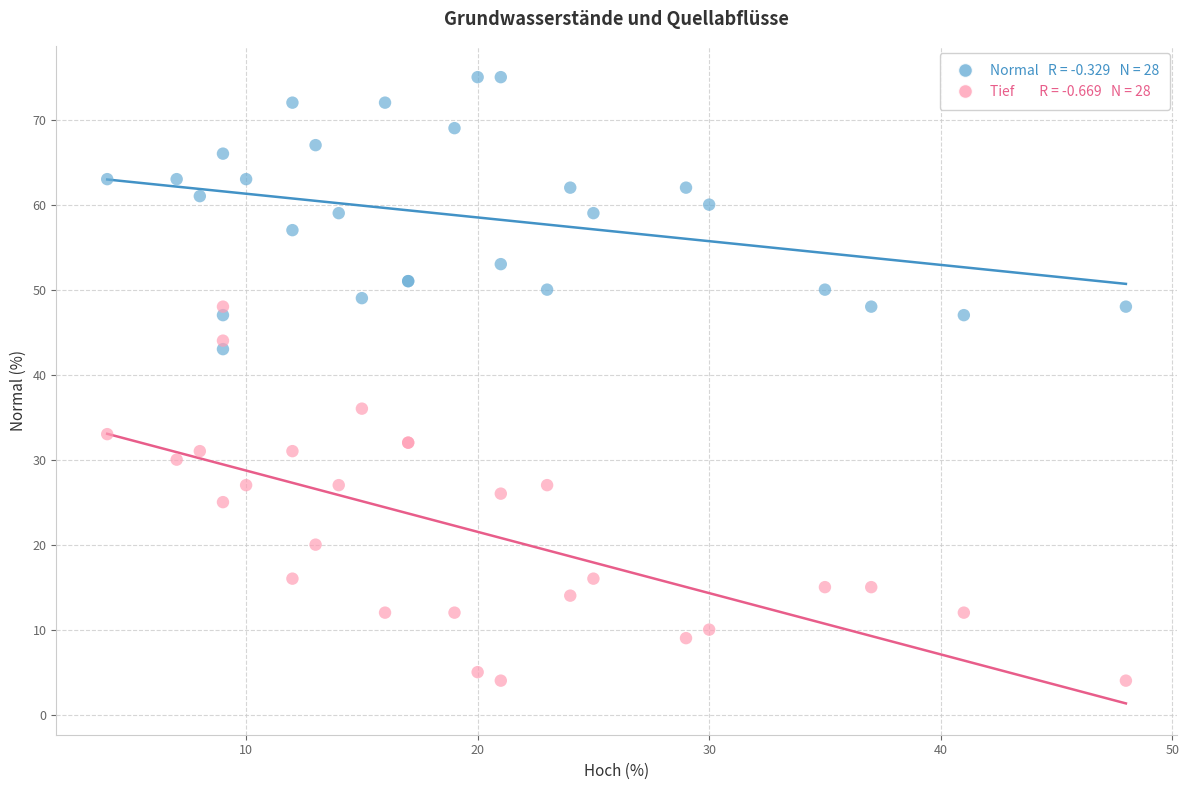

Across all series, what Y value is closest to 39?

36